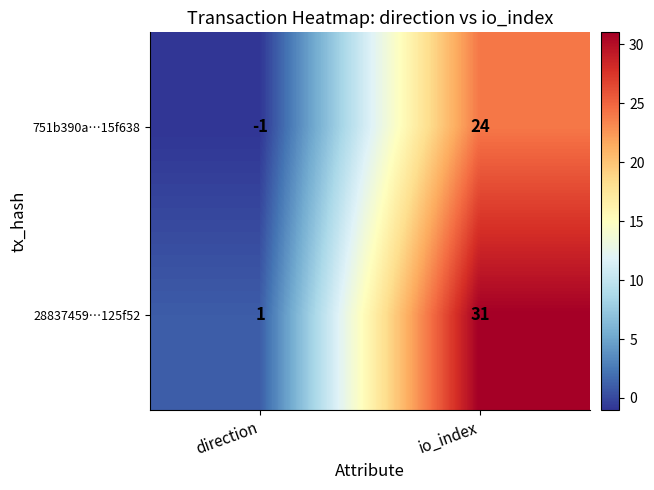

Is it true that 28837459…125f52 equals 16 at io_index?

False